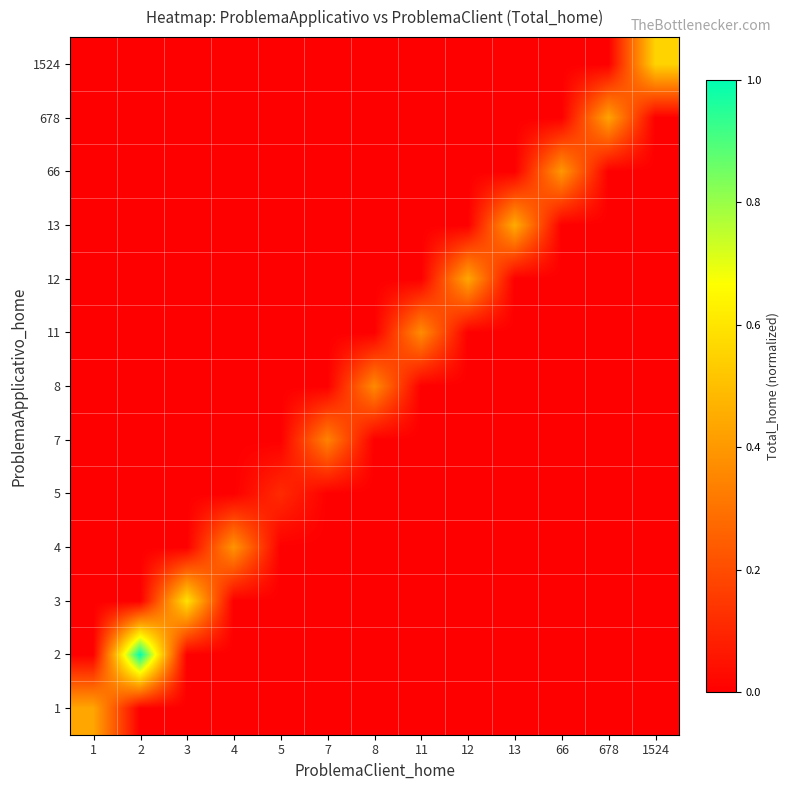

Reading right to left, list all the values displayed in this chart.

1: 1524=0.0	678=0.0	66=0.0	13=0.0	12=0.0	11=0.0	8=0.0	7=0.0	5=0.0	4=0.0	3=0.0	2=0.0	1=0.4
2: 1524=0.0	678=0.0	66=0.0	13=0.0	12=0.0	11=0.0	8=0.0	7=0.0	5=0.0	4=0.0	3=0.0	2=1.0	1=0.0
3: 1524=0.0	678=0.0	66=0.0	13=0.0	12=0.0	11=0.0	8=0.0	7=0.0	5=0.0	4=0.0	3=0.6	2=0.0	1=0.0
4: 1524=0.0	678=0.0	66=0.0	13=0.0	12=0.0	11=0.0	8=0.0	7=0.0	5=0.0	4=0.4	3=0.0	2=0.0	1=0.0
5: 1524=0.0	678=0.0	66=0.0	13=0.0	12=0.0	11=0.0	8=0.0	7=0.0	5=0.1	4=0.0	3=0.0	2=0.0	1=0.0
7: 1524=0.0	678=0.0	66=0.0	13=0.0	12=0.0	11=0.0	8=0.0	7=0.3	5=0.0	4=0.0	3=0.0	2=0.0	1=0.0
8: 1524=0.0	678=0.0	66=0.0	13=0.0	12=0.0	11=0.0	8=0.4	7=0.0	5=0.0	4=0.0	3=0.0	2=0.0	1=0.0
11: 1524=0.0	678=0.0	66=0.0	13=0.0	12=0.0	11=0.4	8=0.0	7=0.0	5=0.0	4=0.0	3=0.0	2=0.0	1=0.0
12: 1524=0.0	678=0.0	66=0.0	13=0.0	12=0.4	11=0.0	8=0.0	7=0.0	5=0.0	4=0.0	3=0.0	2=0.0	1=0.0
13: 1524=0.0	678=0.0	66=0.0	13=0.5	12=0.0	11=0.0	8=0.0	7=0.0	5=0.0	4=0.0	3=0.0	2=0.0	1=0.0
66: 1524=0.0	678=0.0	66=0.4	13=0.0	12=0.0	11=0.0	8=0.0	7=0.0	5=0.0	4=0.0	3=0.0	2=0.0	1=0.0
678: 1524=0.0	678=0.4	66=0.0	13=0.0	12=0.0	11=0.0	8=0.0	7=0.0	5=0.0	4=0.0	3=0.0	2=0.0	1=0.0
1524: 1524=0.6	678=0.0	66=0.0	13=0.0	12=0.0	11=0.0	8=0.0	7=0.0	5=0.0	4=0.0	3=0.0	2=0.0	1=0.0